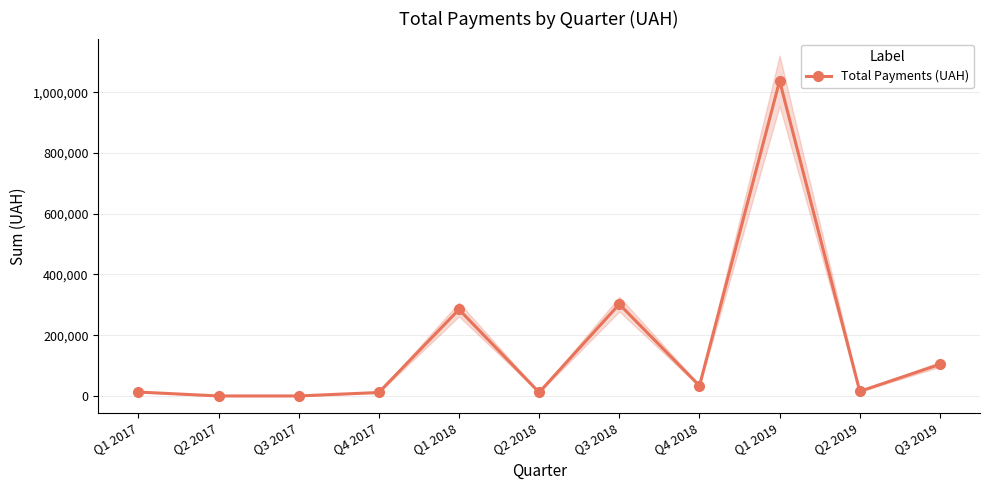

Reading right to left, extract all data points from this chart.

104010.3	15142.5	1037717.2	33570.5	302205.4	11655.2	284699.2	11364.0	0.0	0.0	12825.8